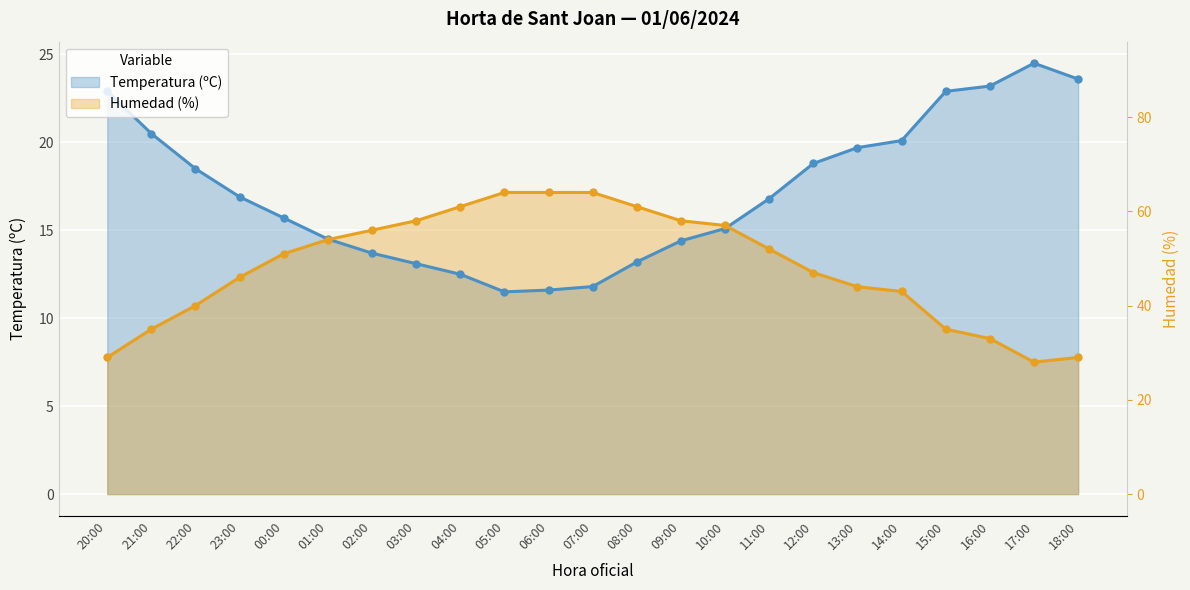

Between which two adjacent categories do Humedad (%) and Temperatura (ºC) first intersect?

01:00 and 02:00